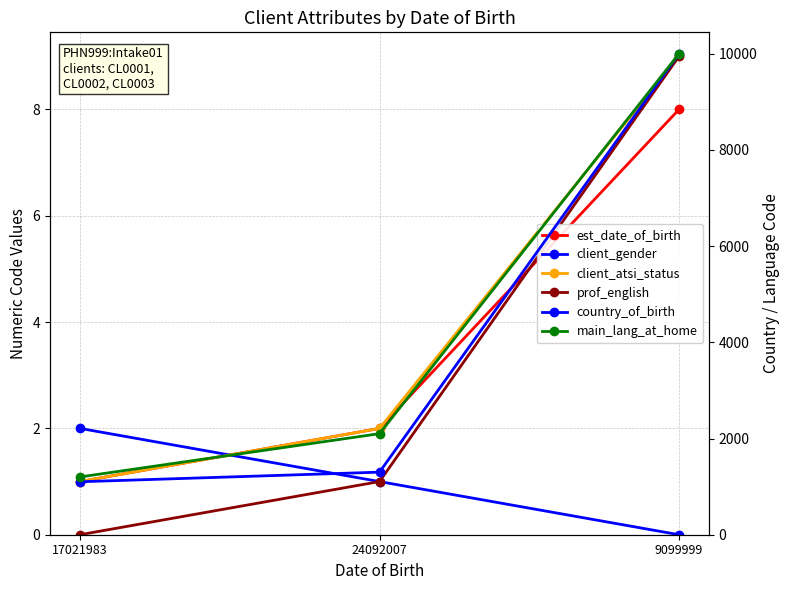

At which label does country_of_birth reach its minimum?

17021983